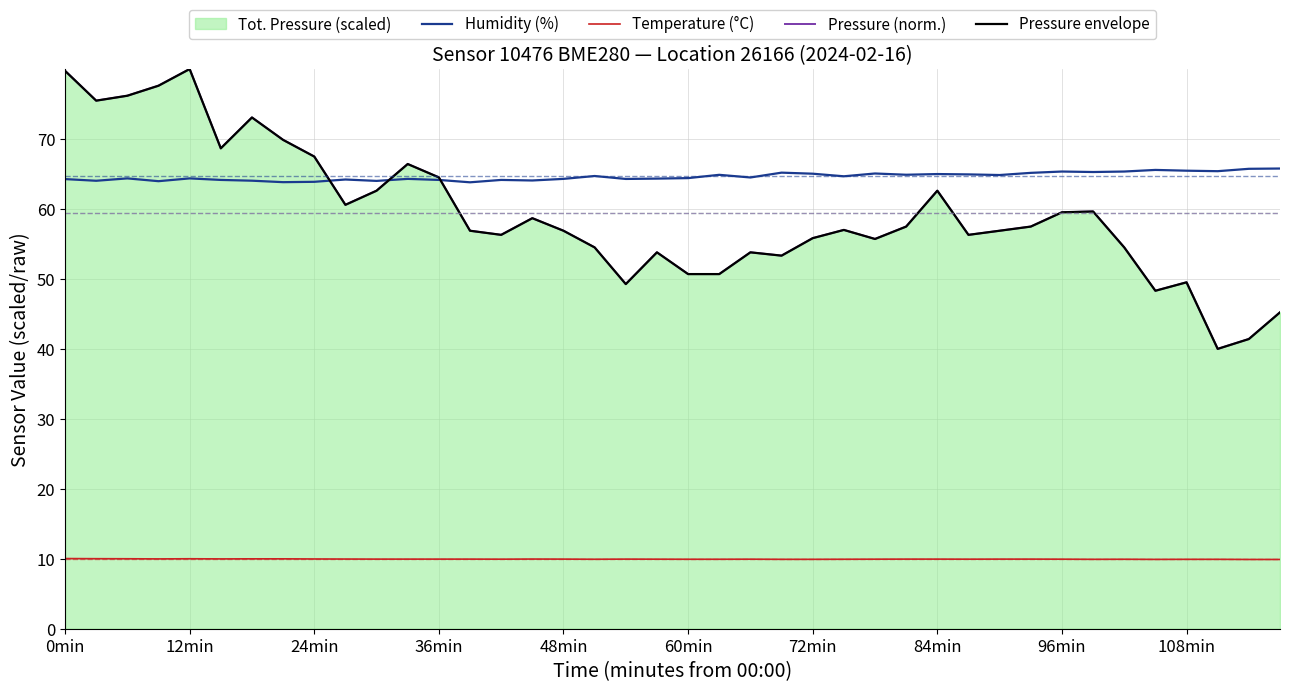

True or false: Pressure (norm.) and Pressure envelope intersect in this chart.

False